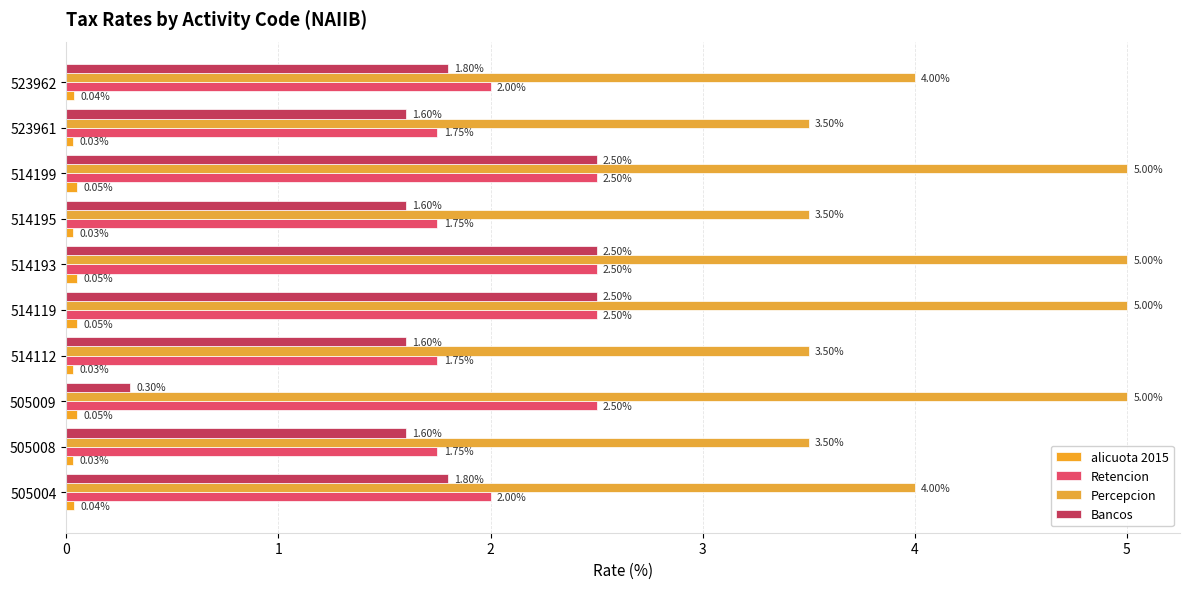

Count the number of data series in this chart.

4